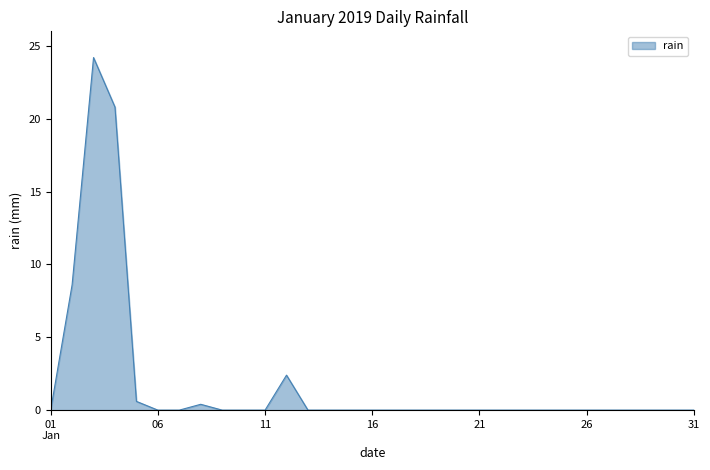

True or false: there are more than 0 points higher than both neighbors.

True